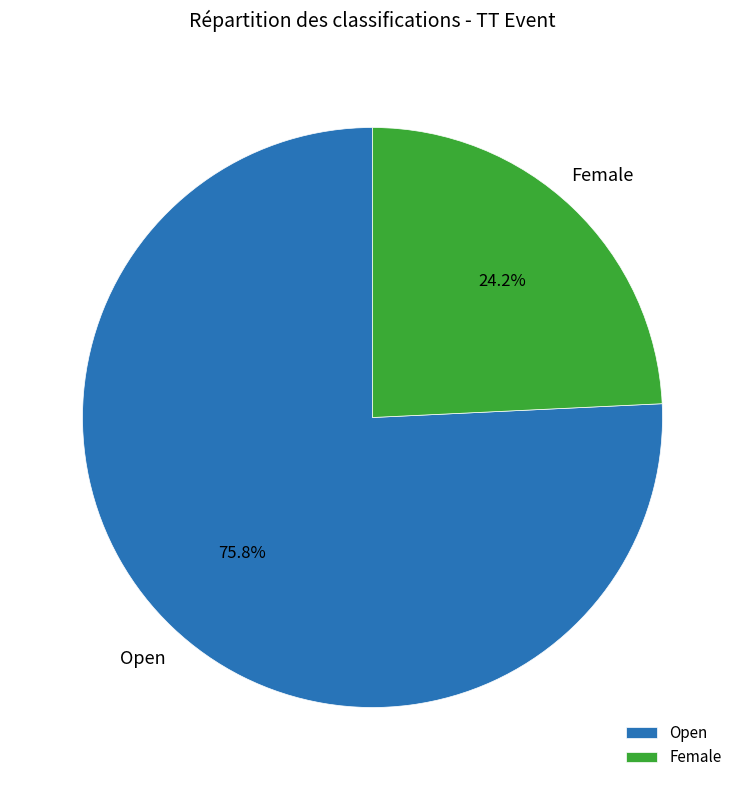

The Open slice represents 76% of the pie. True or false?

True